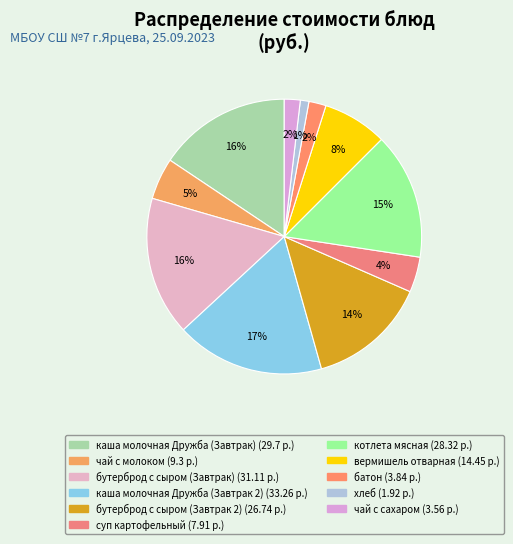

What portion of the pie excludes чай с молоком?

95.1%